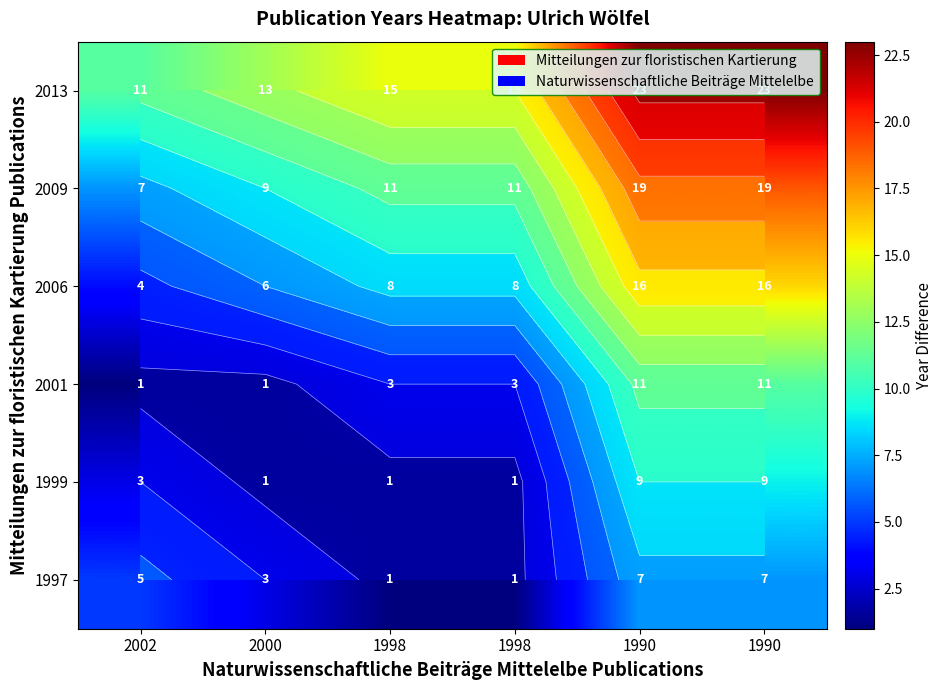

Read the 1997 value at 1990.

7